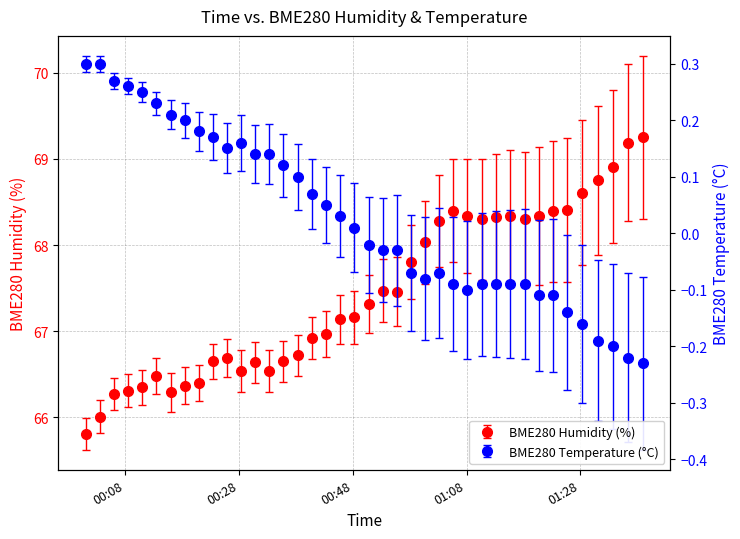

True or false: BME280_temperature and BME280_humidity intersect in this chart.

False